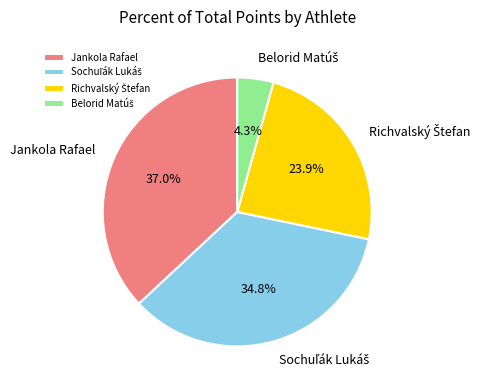

Which slice is the largest?

Jankola Rafael